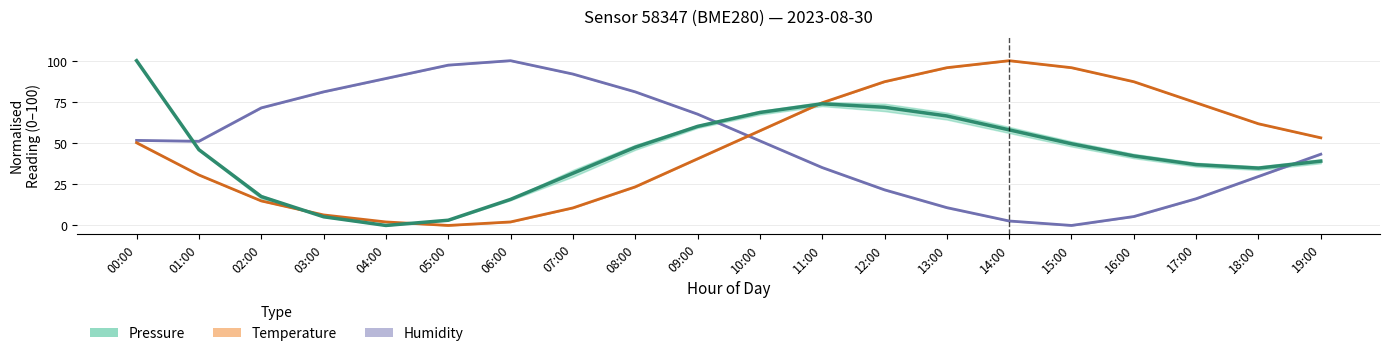

Which series ends up on top after the final intersection of Temperature and Pressure?

Temperature